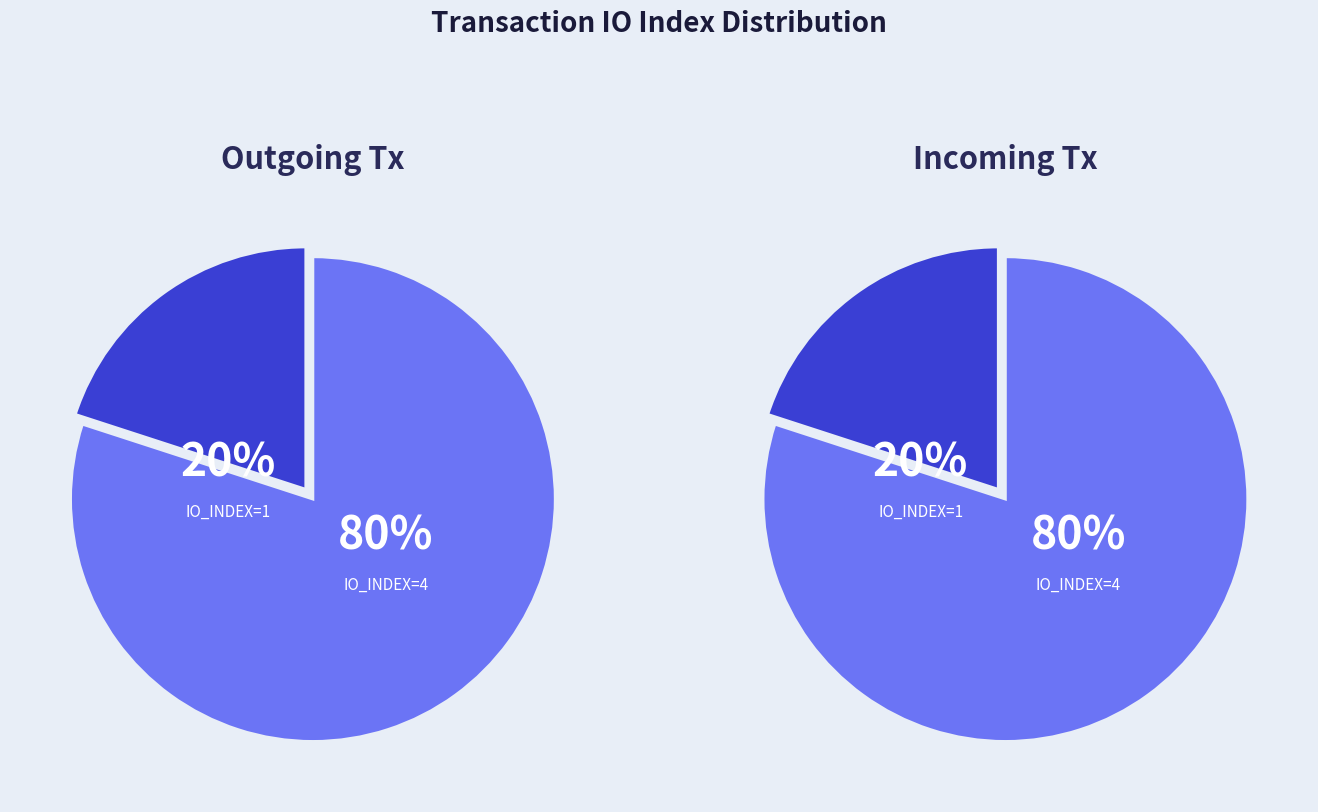

Is there a majority slice in this chart?

Yes